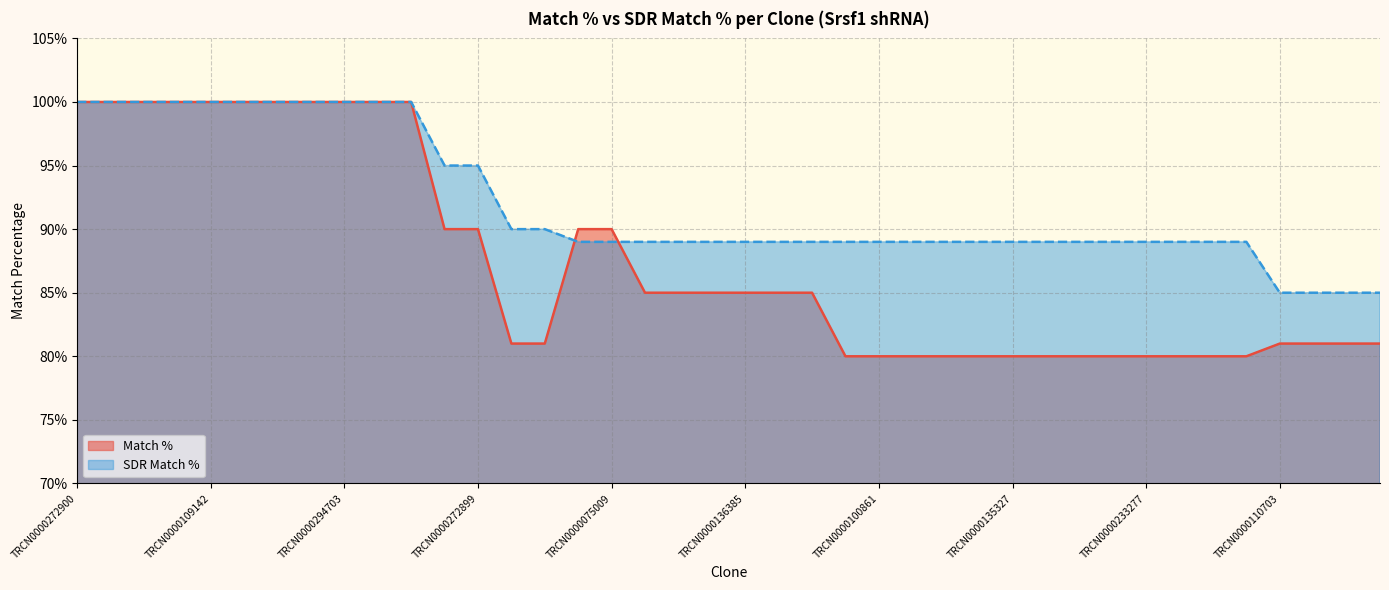

Reading left to right, extract all data points from this chart.

Match %: TRCN0000272900=100	TRCN0000109144=100	TRCN0000109141=100	TRCN0000298300=100	TRCN0000109142=100	TRCN0000287199=100	TRCN0000010592=100	TRCN0000001094=100	TRCN0000294703=100	TRCN0000109143=100	TRCN0000287198=100	TRCN0000001095=90	TRCN0000272899=90	TRCN0000141226=81	TRCN0000154621=81	TRCN0000428720=90	TRCN0000075009=90	TRCN0000328858=85	TRCN0000304961=85	TRCN0000246488=85	TRCN0000136385=85	TRCN0000240642=85	TRCN0000128216=85	TRCN0000078802=80	TRCN0000100861=80	TRCN0000229513=80	TRCN0000099430=80	TRCN0000220311=80	TRCN0000135327=80	TRCN0000276342=80	TRCN0000161003=80	TRCN0000275440=80	TRCN0000233277=80	TRCN0000137812=80	TRCN0000281344=80	TRCN0000006634=80	TRCN0000110703=81	TRCN0000110701=81	TRCN0000324476=81	TRCN0000126581=81
SDR Match %: TRCN0000272900=100	TRCN0000109144=100	TRCN0000109141=100	TRCN0000298300=100	TRCN0000109142=100	TRCN0000287199=100	TRCN0000010592=100	TRCN0000001094=100	TRCN0000294703=100	TRCN0000109143=100	TRCN0000287198=100	TRCN0000001095=95	TRCN0000272899=95	TRCN0000141226=90	TRCN0000154621=90	TRCN0000428720=89	TRCN0000075009=89	TRCN0000328858=89	TRCN0000304961=89	TRCN0000246488=89	TRCN0000136385=89	TRCN0000240642=89	TRCN0000128216=89	TRCN0000078802=89	TRCN0000100861=89	TRCN0000229513=89	TRCN0000099430=89	TRCN0000220311=89	TRCN0000135327=89	TRCN0000276342=89	TRCN0000161003=89	TRCN0000275440=89	TRCN0000233277=89	TRCN0000137812=89	TRCN0000281344=89	TRCN0000006634=89	TRCN0000110703=85	TRCN0000110701=85	TRCN0000324476=85	TRCN0000126581=85